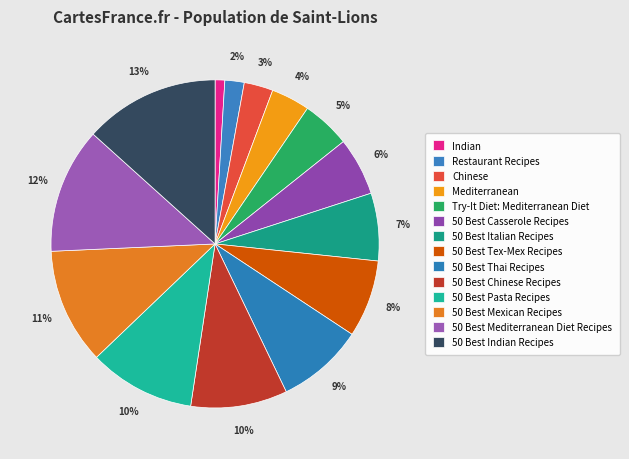

What is the smallest slice in the pie chart?

Indian